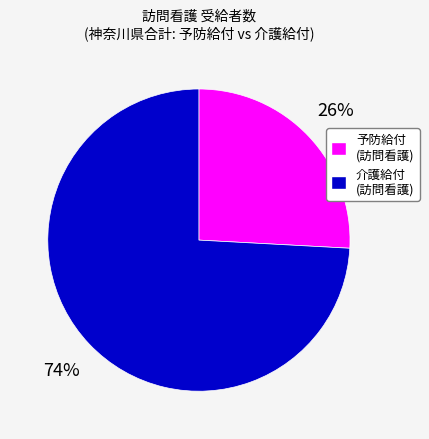

To the nearest percent, what is the average slice percentage?

50%